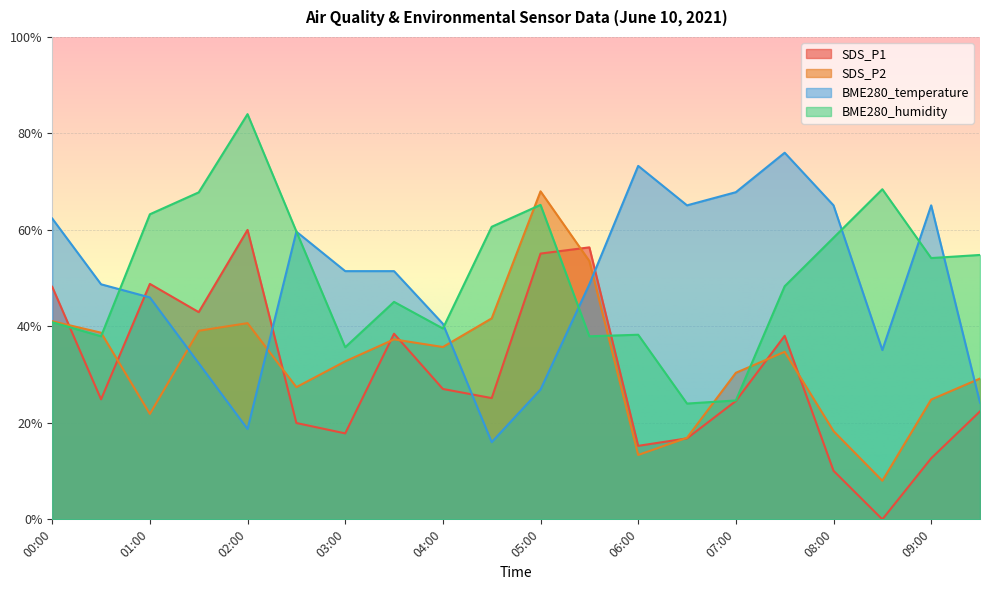

Is it true that SDS_P2 equals 64.2 at 04:00?

False